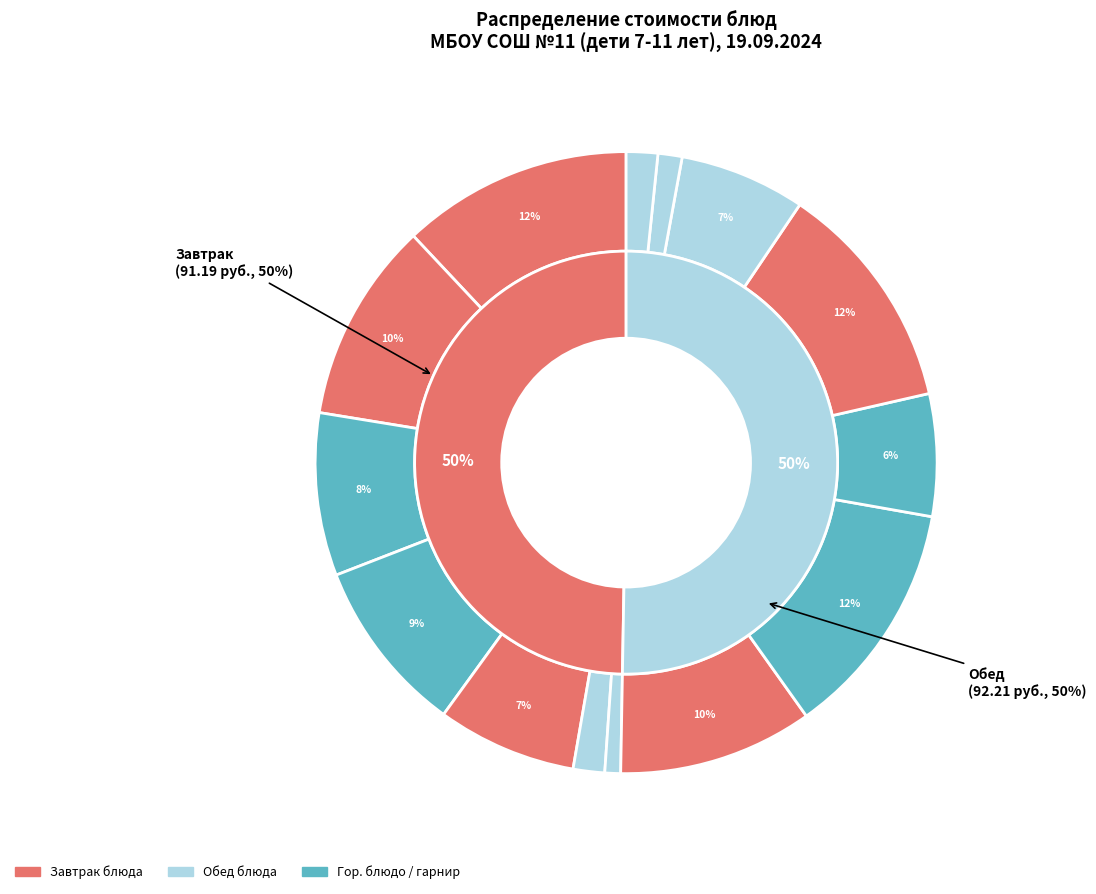

Is the sum of Яблоко (обед) and Суп молочный с рисом greater than half?

No